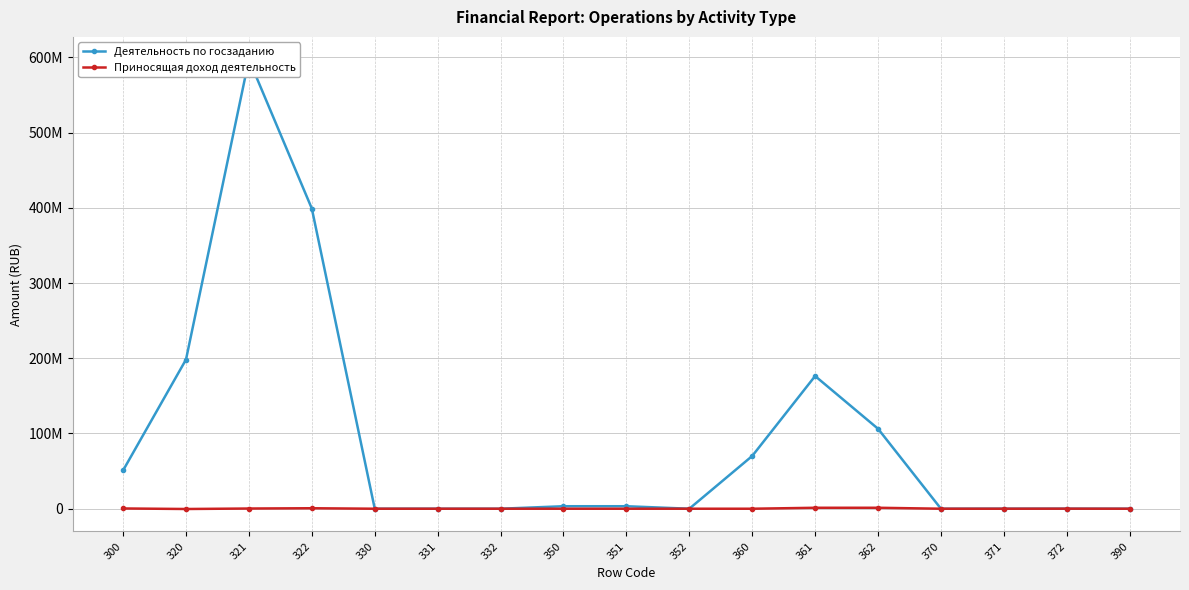

The value of Приносящая доход деятельность at 351 is 0.0. True or false?

True